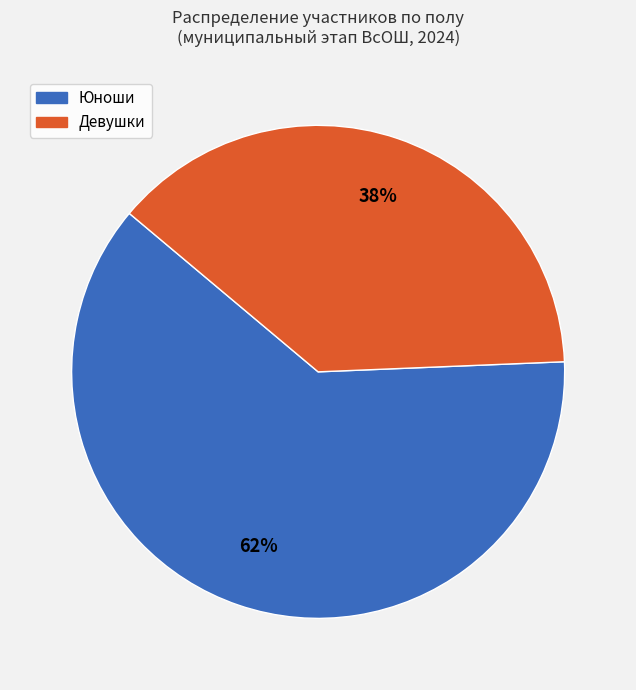

Is Девушки the majority of the pie?

No